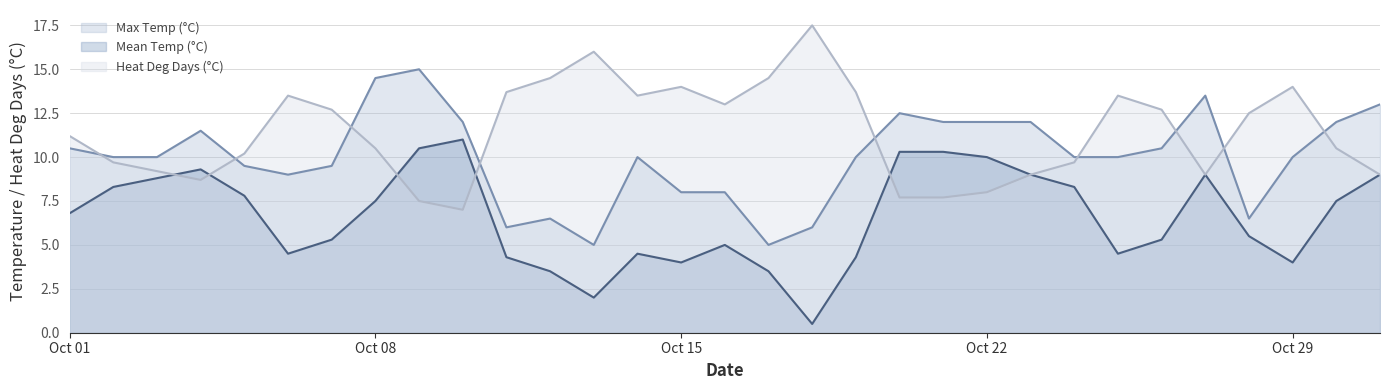

How many data points in Mean Temp (°C) are less than 6?

15